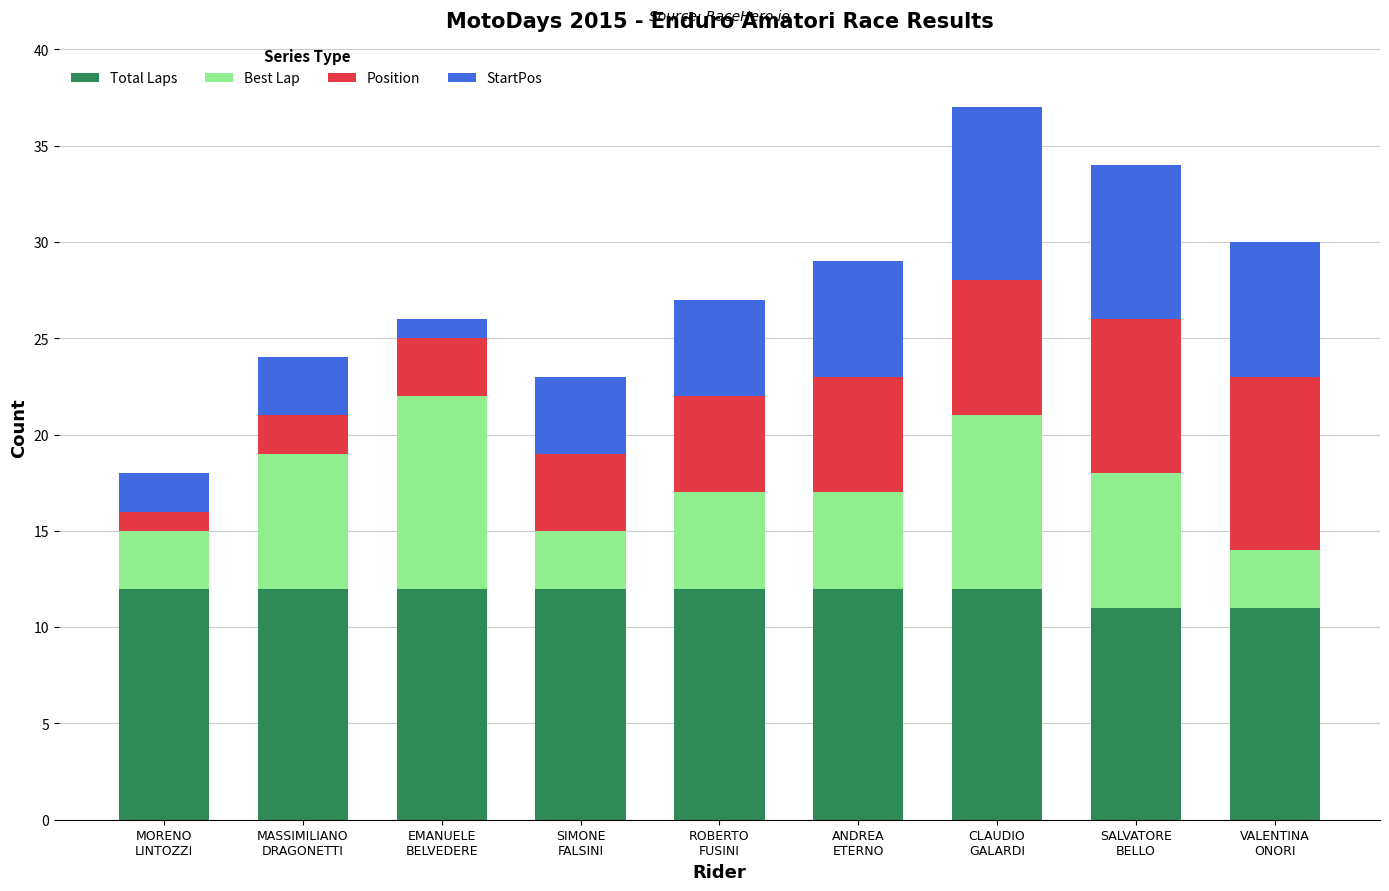

Is it true that Total Laps equals 7 at MASSIMILIANO
DRAGONETTI?

False